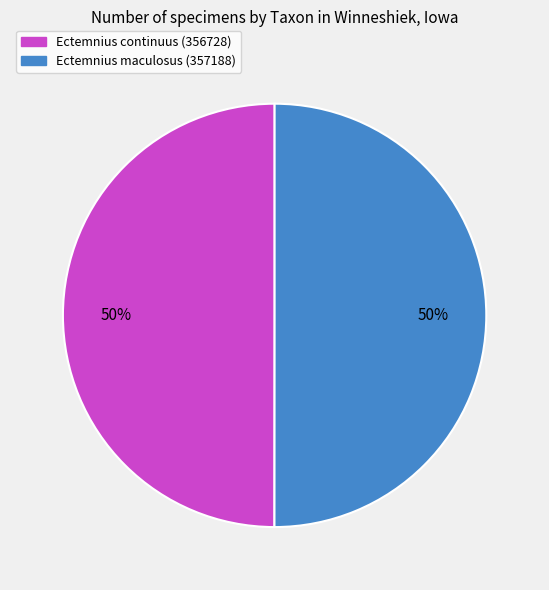

How many segments does this pie chart have?

2